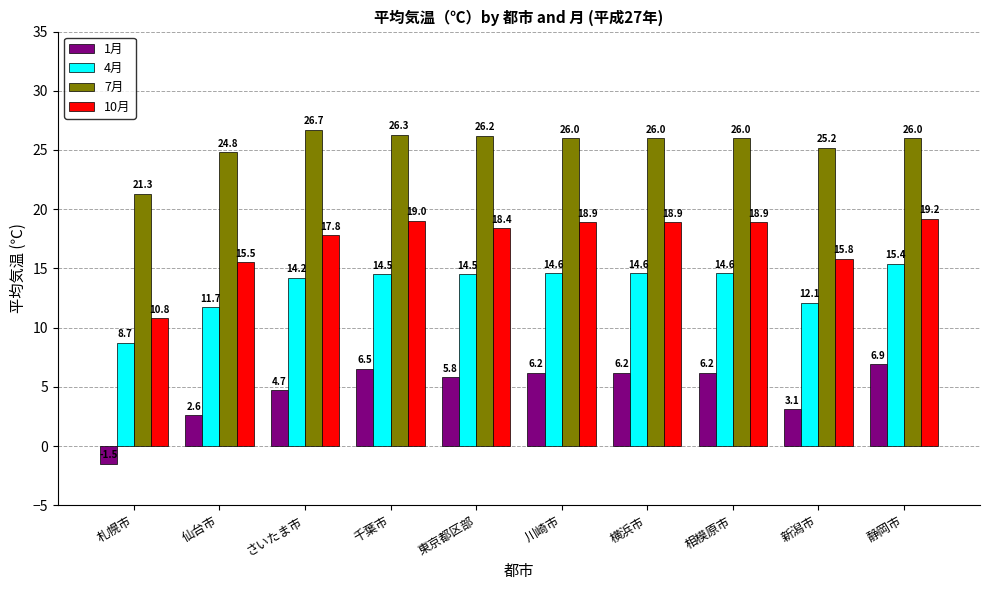

Reading left to right, transcribe all the data shown in this chart.

1月: -1.5	2.6	4.7	6.5	5.8	6.2	6.2	6.2	3.1	6.9
4月: 8.7	11.7	14.2	14.5	14.5	14.6	14.6	14.6	12.1	15.4
7月: 21.3	24.8	26.7	26.3	26.2	26.0	26.0	26.0	25.2	26.0
10月: 10.8	15.5	17.8	19.0	18.4	18.9	18.9	18.9	15.8	19.2